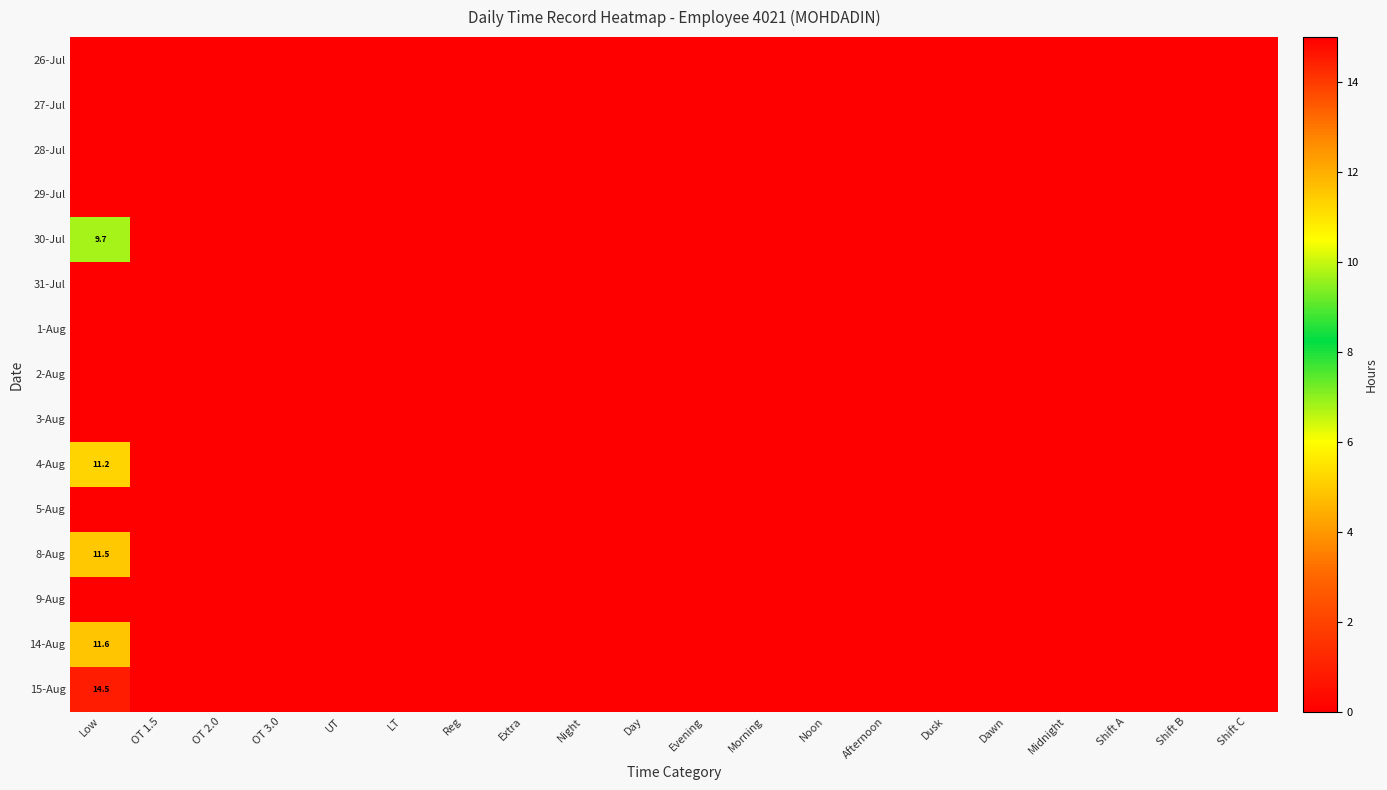

Which has a higher value, Night or Noon?

Night